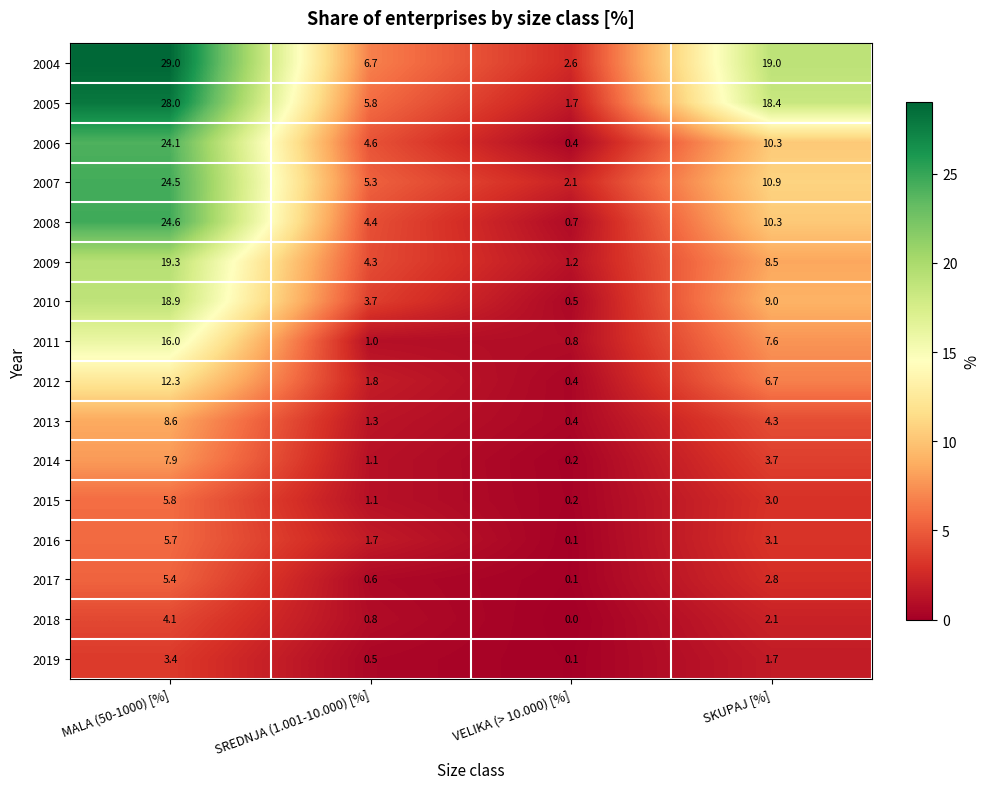

Which series has the largest range (max minus min)?

2004